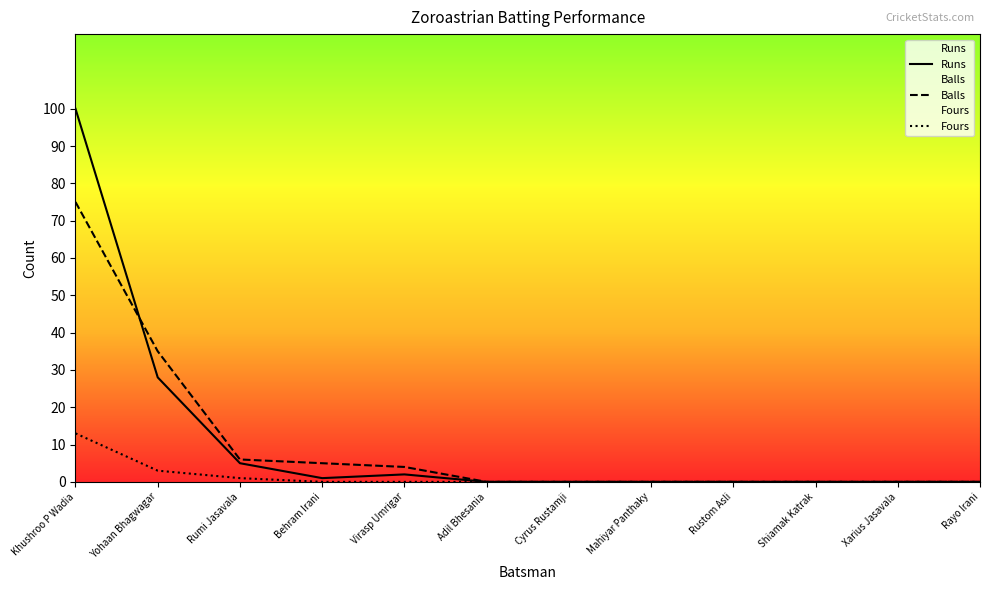

Rank the series by their maximum value, from lowest to highest.

Fours, Balls, Runs